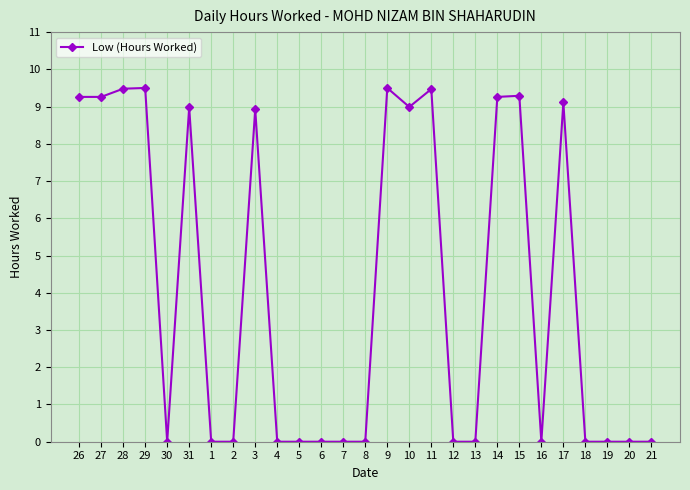

The chart shows a value of 4.1 at 17. True or false?

False